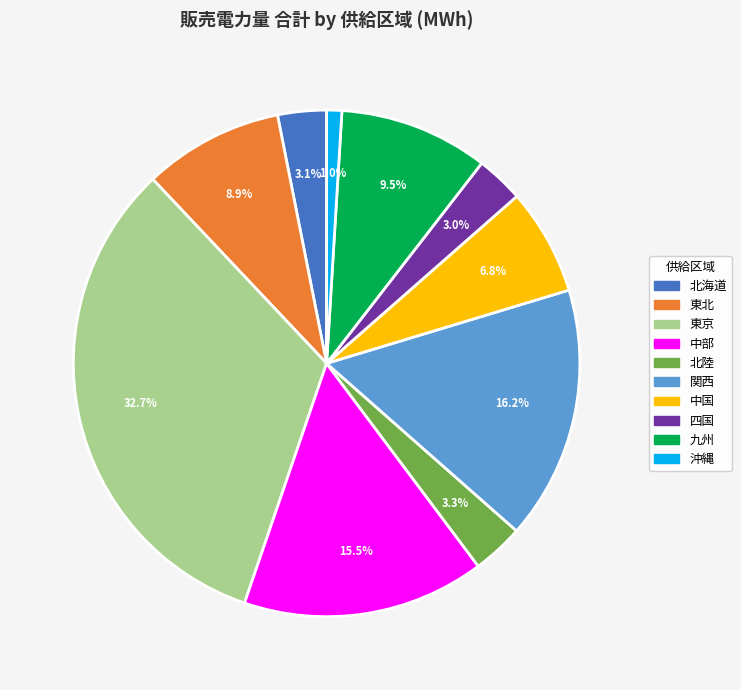

How many segments does this pie chart have?

10